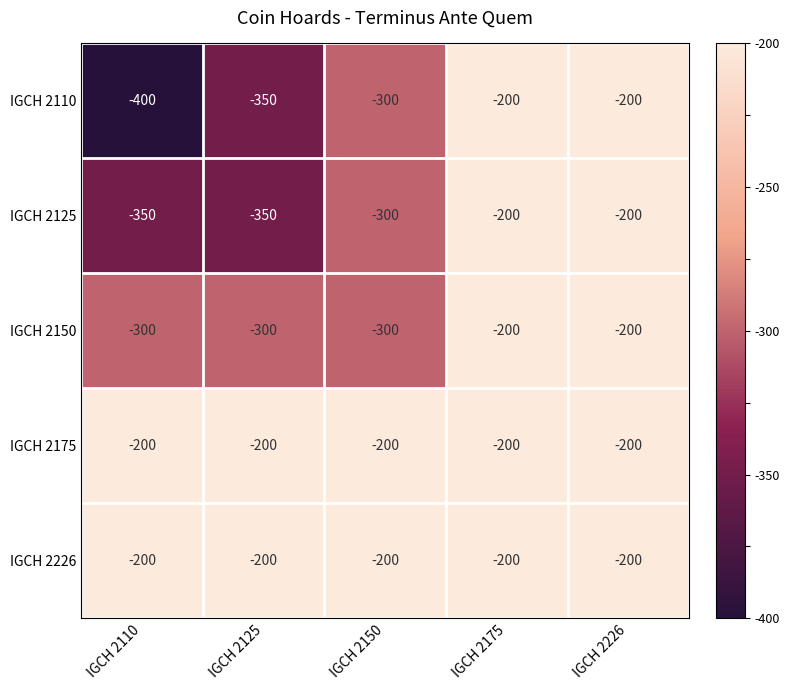

What value does the IGCH 2125 series have at IGCH 2175?

-200